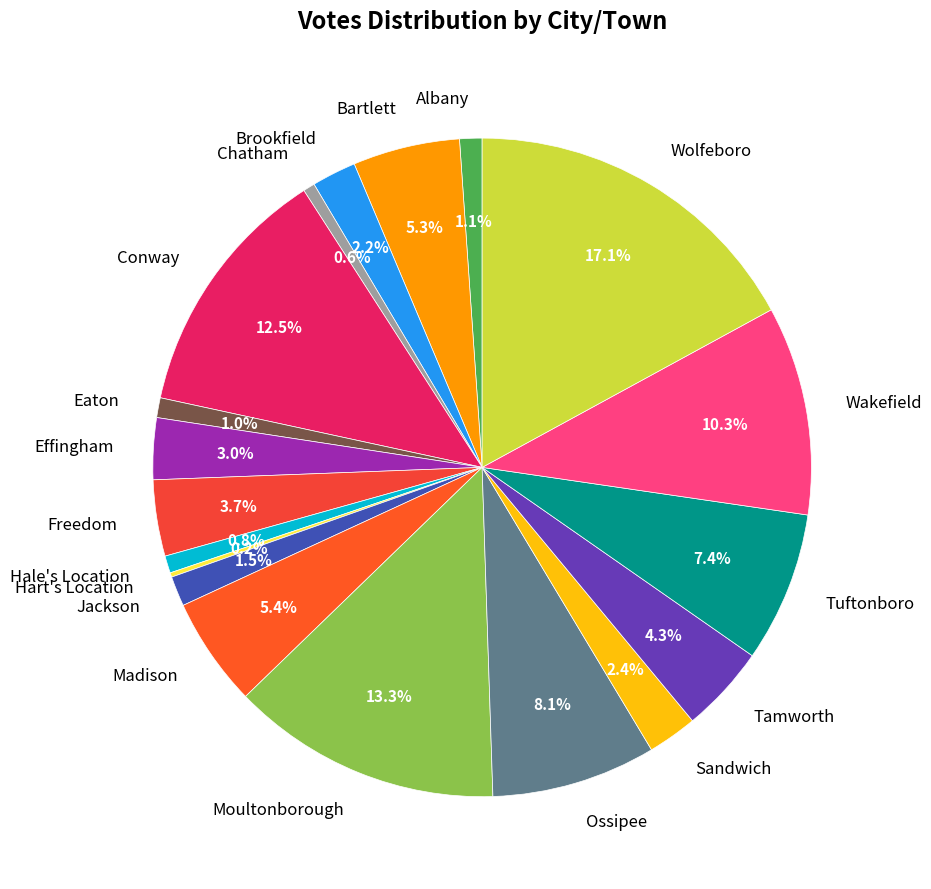

Which has a higher value, Jackson or Moultonborough?

Moultonborough